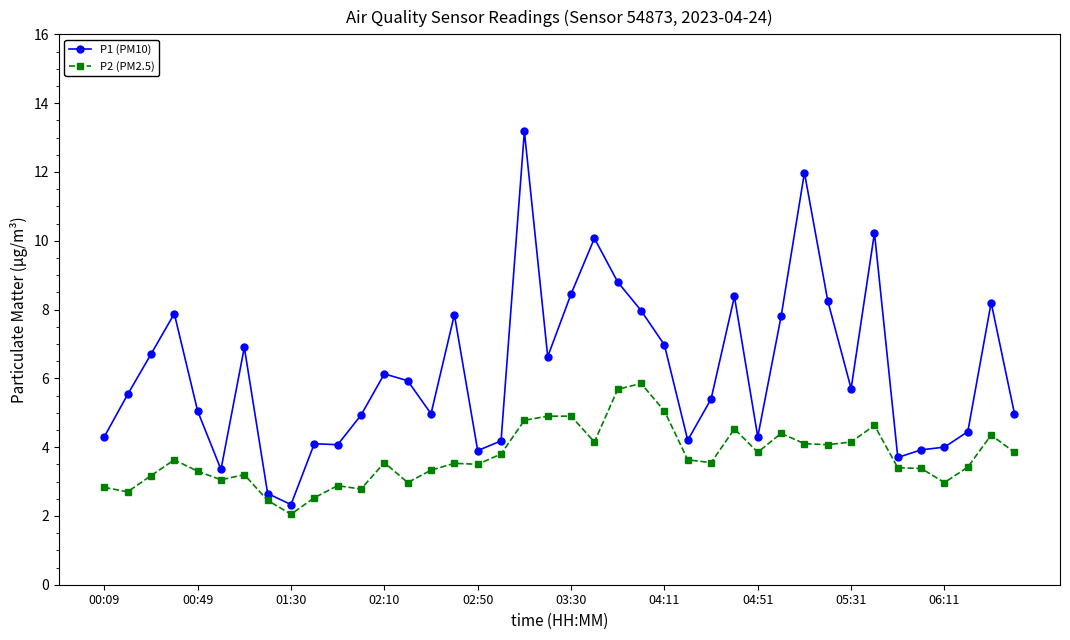

How many categories are shown in the chart?

40